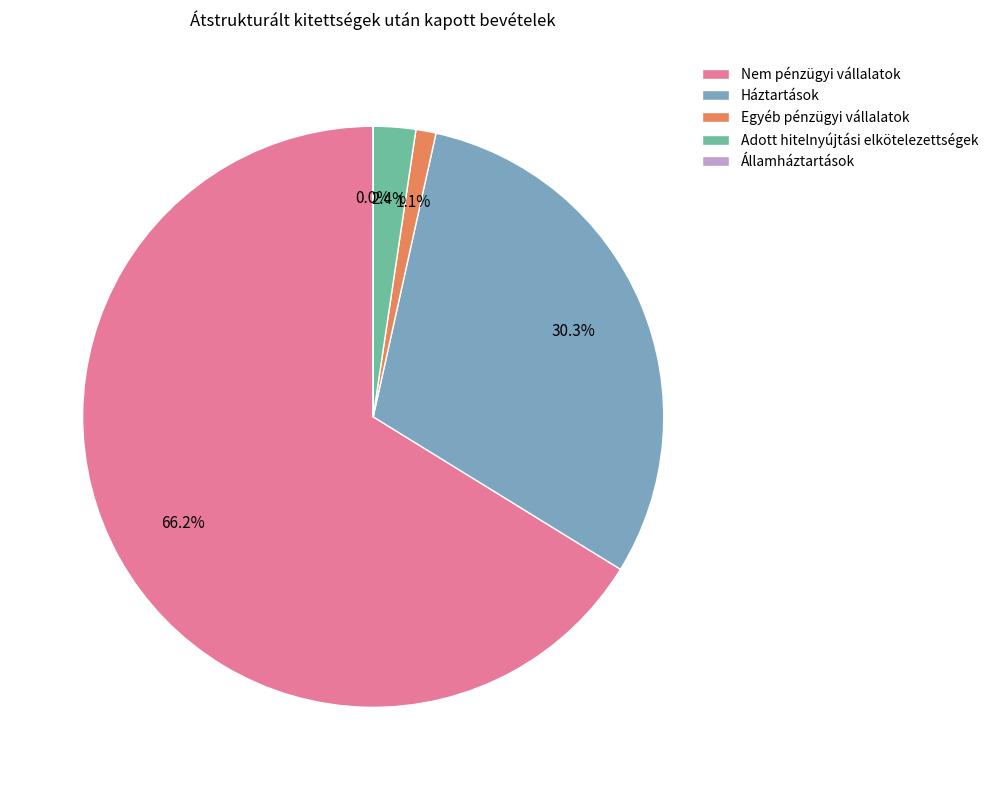

How much of the chart is everything except Háztartások?

69.7%